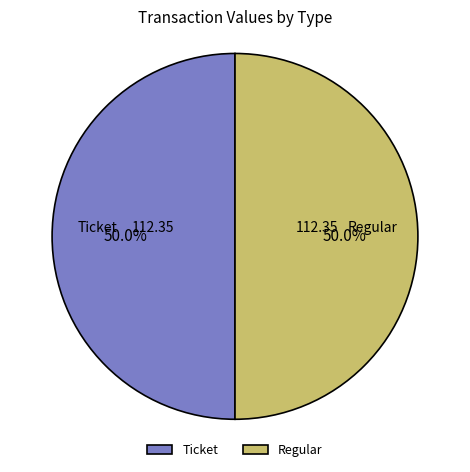

How many slices are in this pie chart?

2